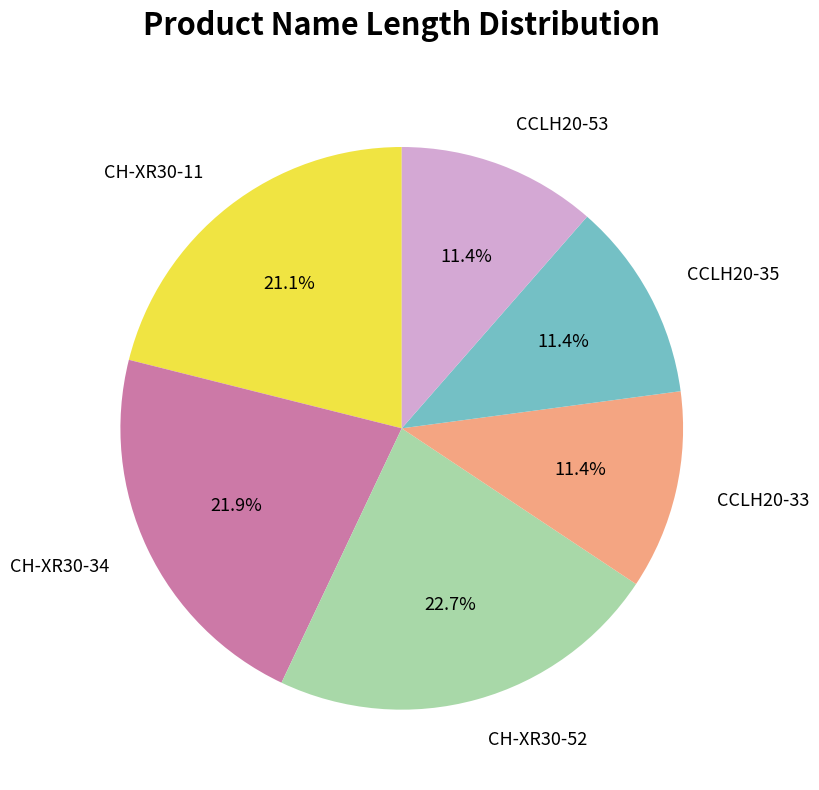

Between CH-XR30-11 and CH-XR30-34, which is larger?

CH-XR30-34